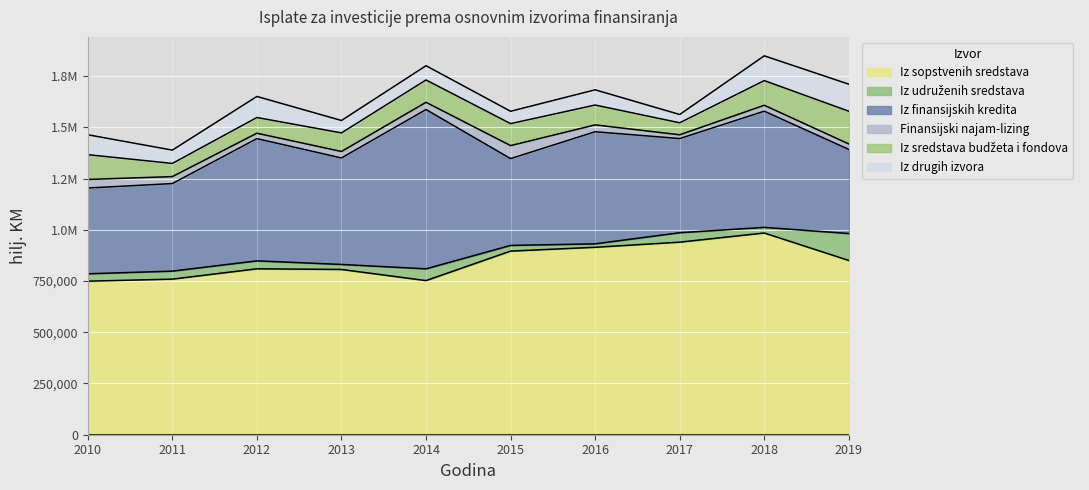

Between 2019 and 2012, which is larger?

2019